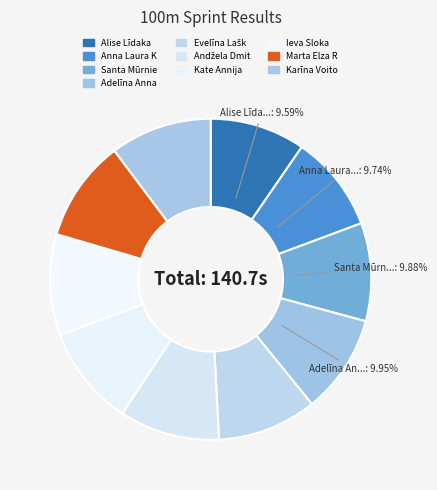

Which slice is the smallest?

Alise Līdaka